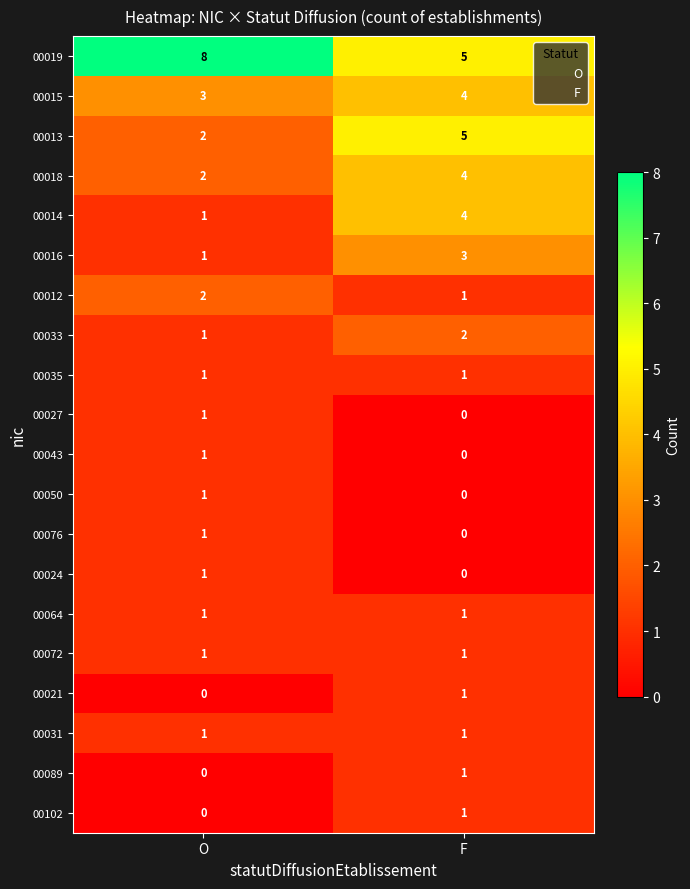

What is the difference between the highest and lowest values at O?

8